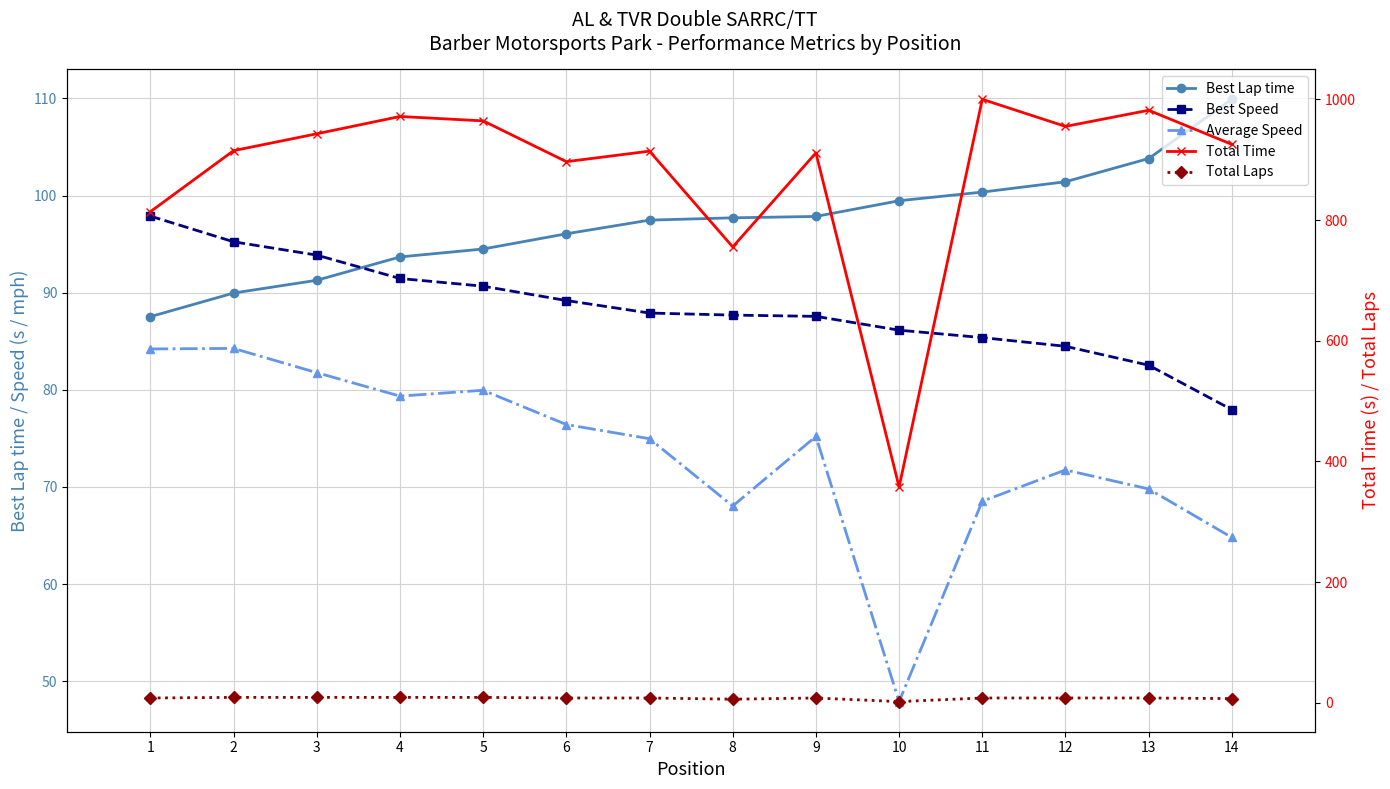

At 1, list the series in order from largest to smallest.

Total Time, Best Speed, Best Lap time, Average Speed, Total Laps